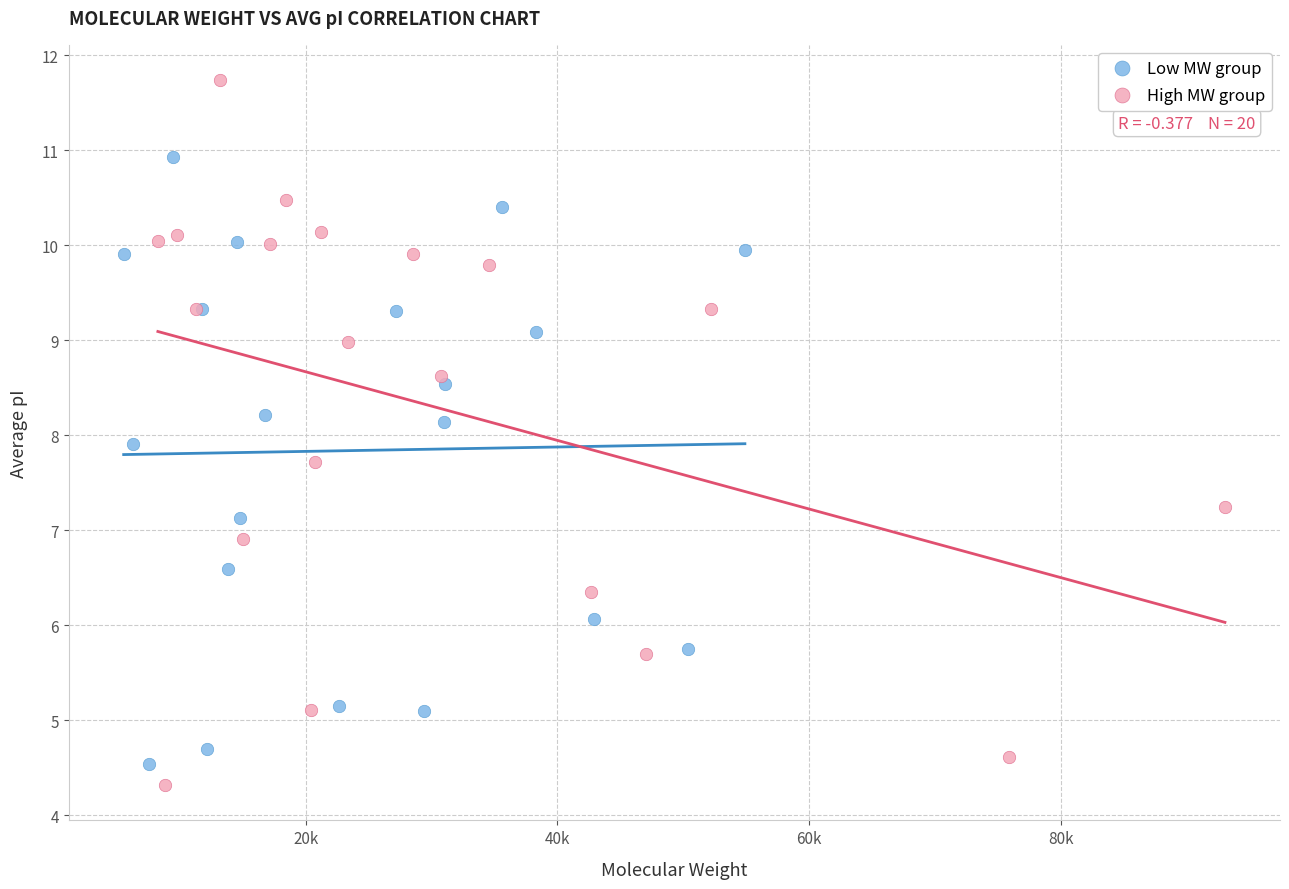

Which series contains the highest Y value?

High MW group